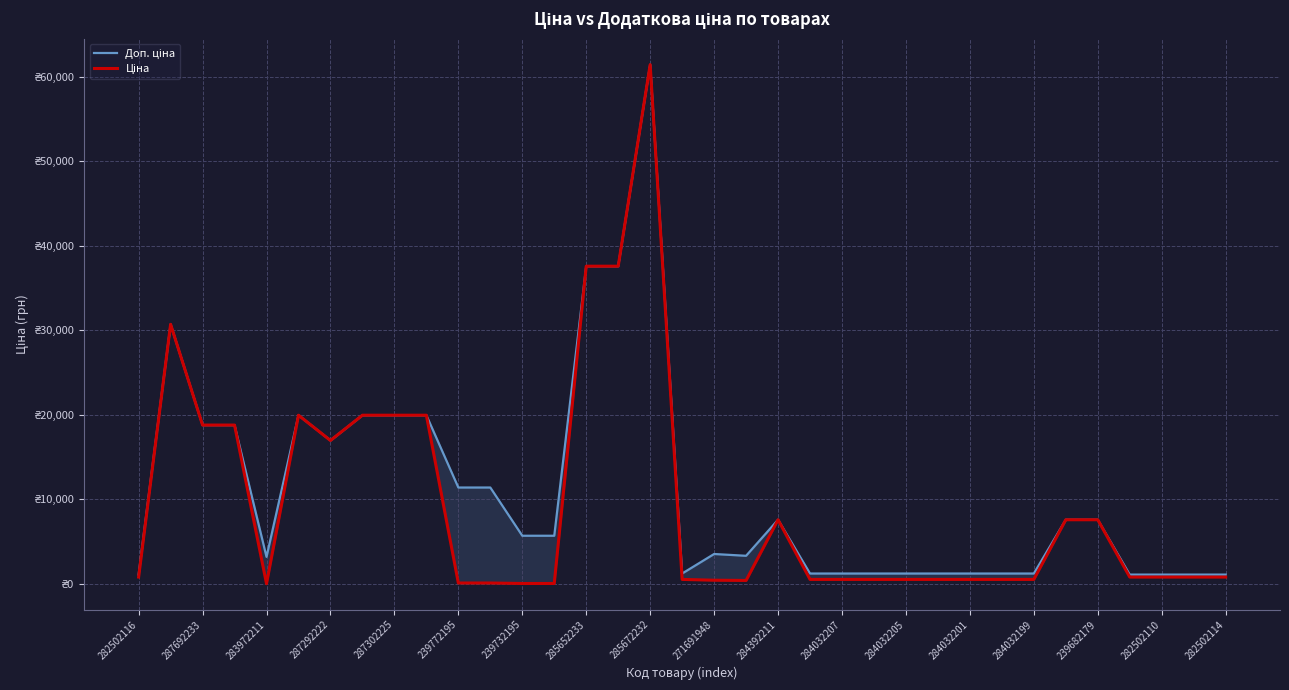

What is the spread (max minus min) of values at 284032201?

696.4